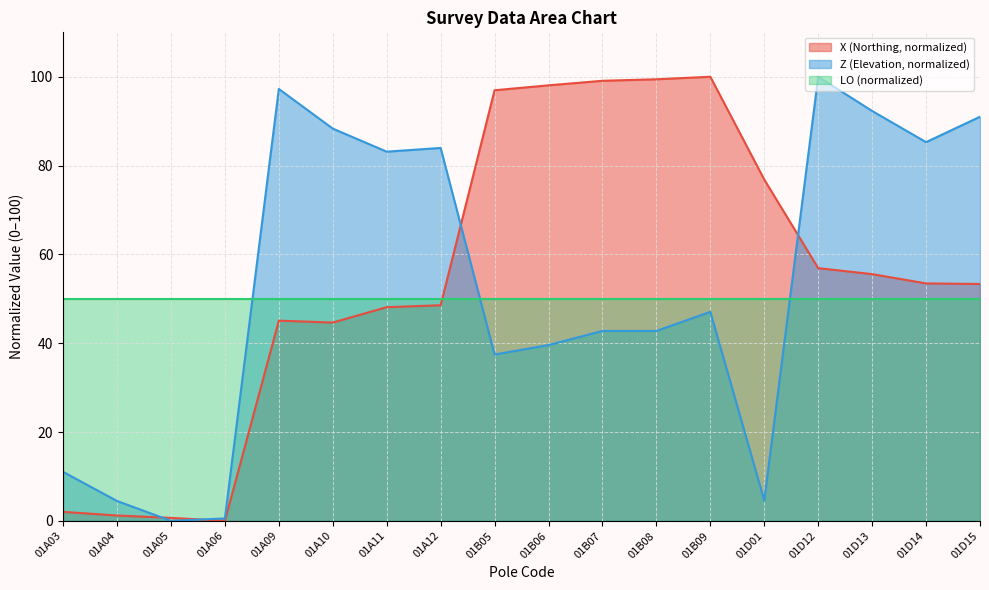

What are all the series names shown in the legend?

X (Northing, normalized), Z (Elevation, normalized), LO (normalized)